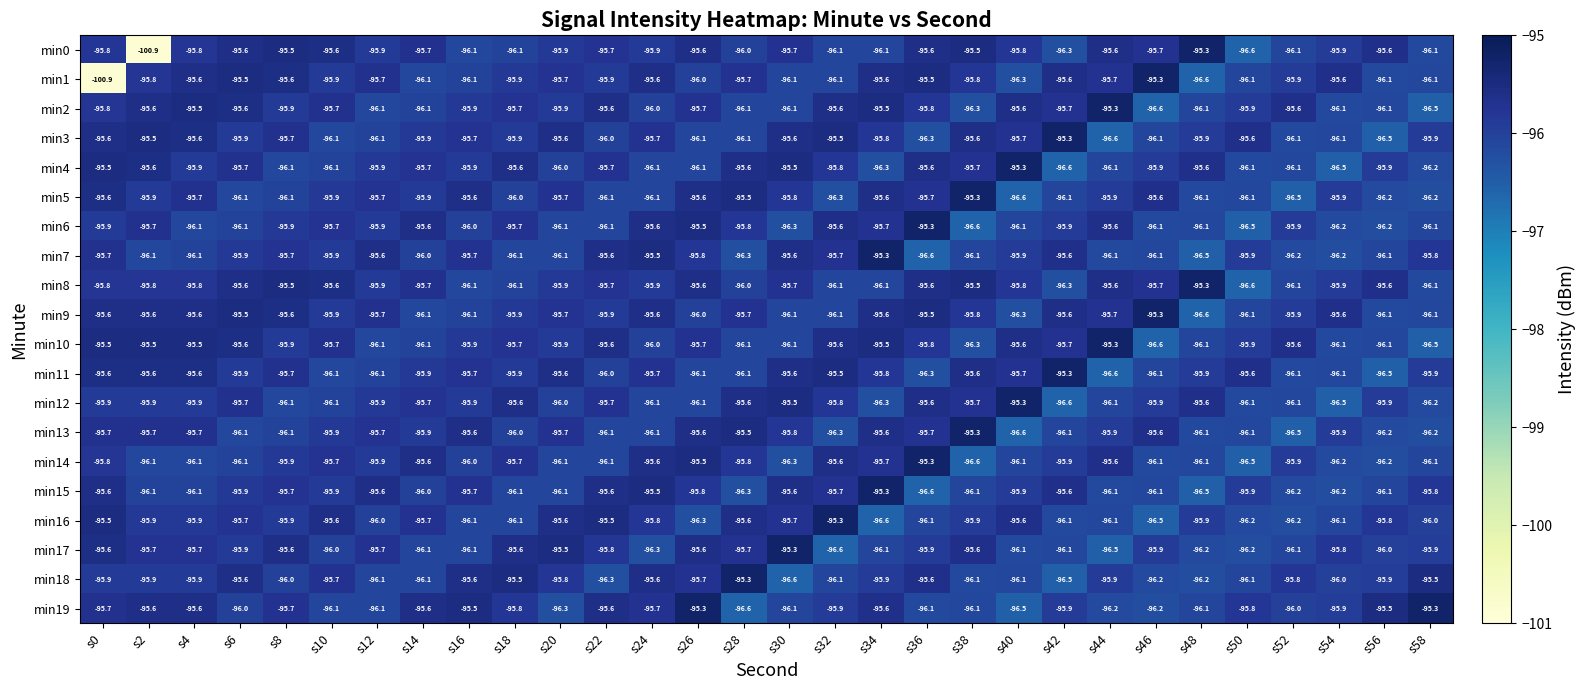

What is the difference between the maximum and second lowest values in the min1 series?

1.3